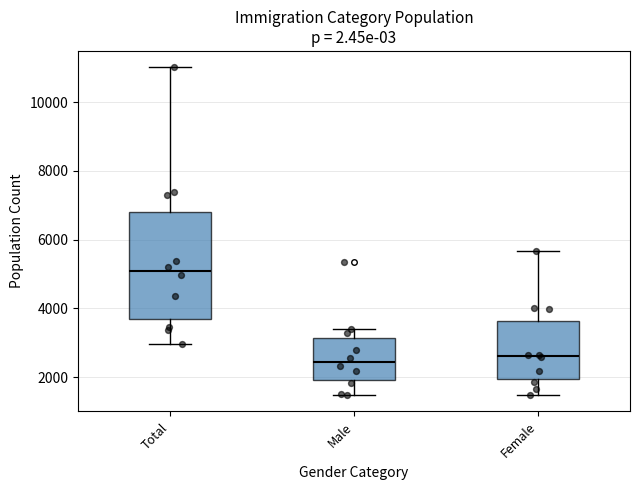

Reading left to right, read every box against the y-axis: the position of its median line, the range the box covers, and the ends of its whiskers. The values are not printed on the chart, so give them approximately, as read against the axis.

Total: median 5000, box 3600 to 6800, whiskers 3000 to 11000
Male: median 2400, box 2000 to 3200, whiskers 1400 to 3400
Female: median 2600, box 2000 to 3600, whiskers 1400 to 5600